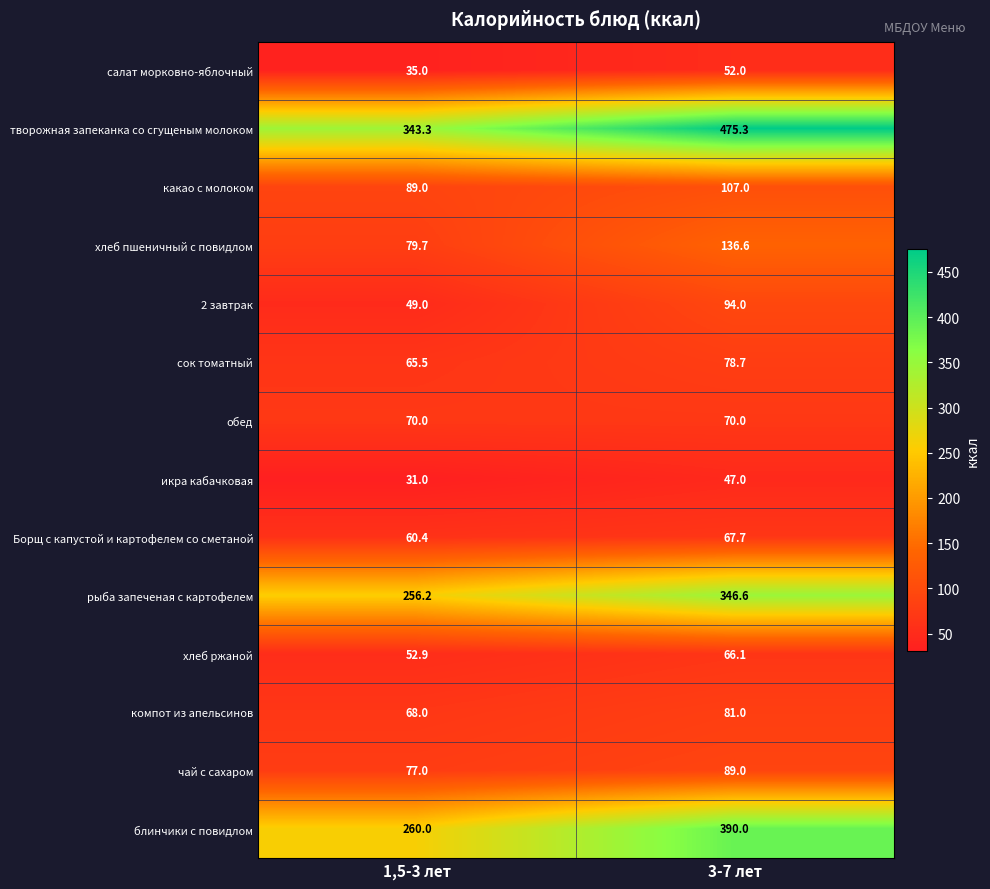

The хлеб пшеничный с повидлом series shows 21.7 at 1,5-3 лет. True or false?

False